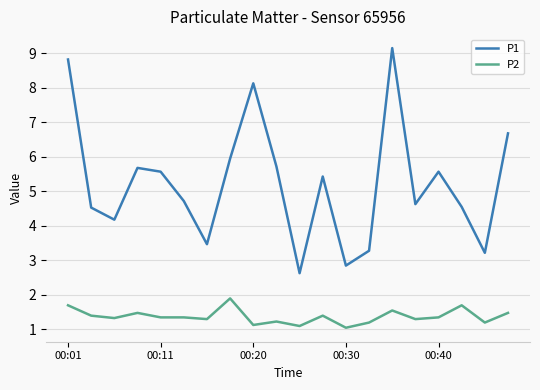

What is the minimum value for P1?

2.6